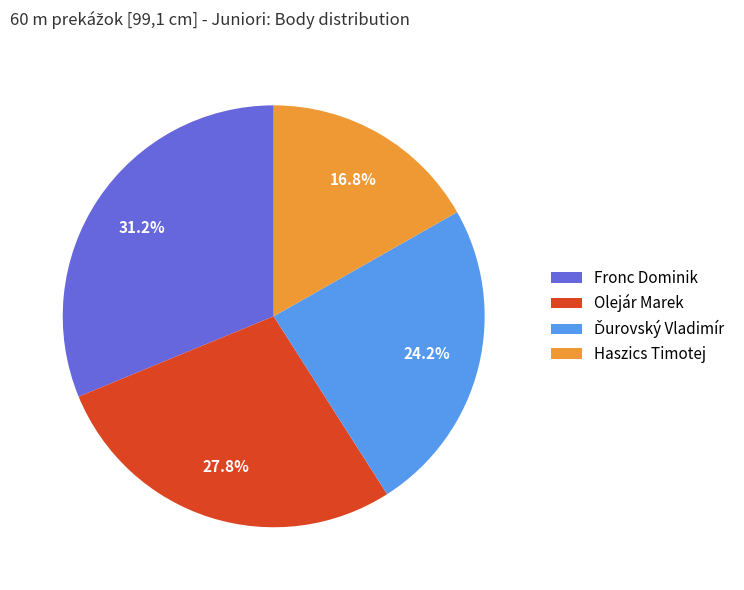

Which slice is the smallest?

Haszics Timotej